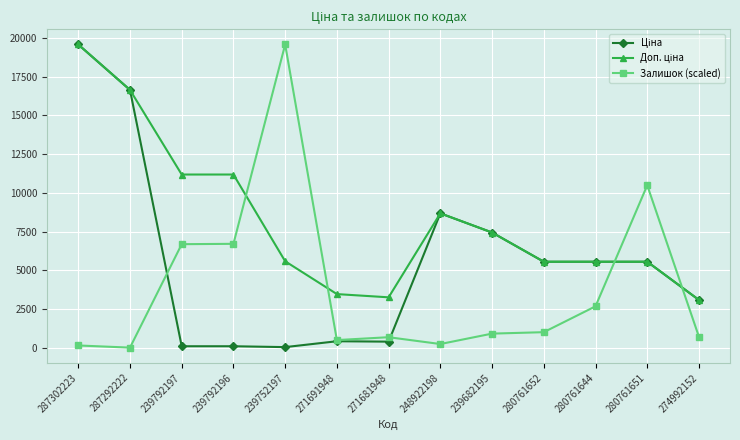

The value of Залишок (scaled) at 239682195 is 926.1. True or false?

True